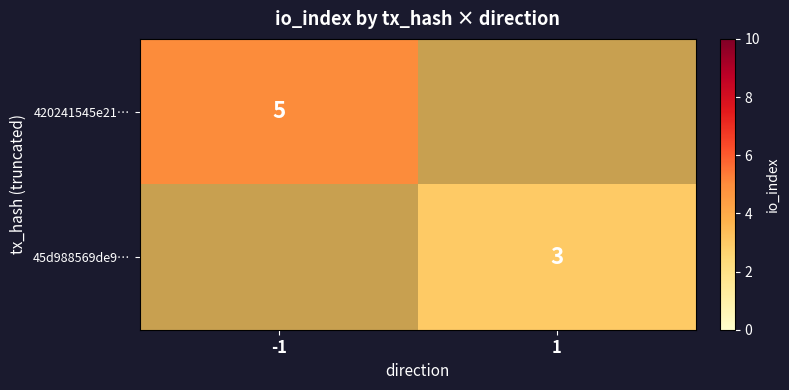

What is the greatest value displayed?

5.0